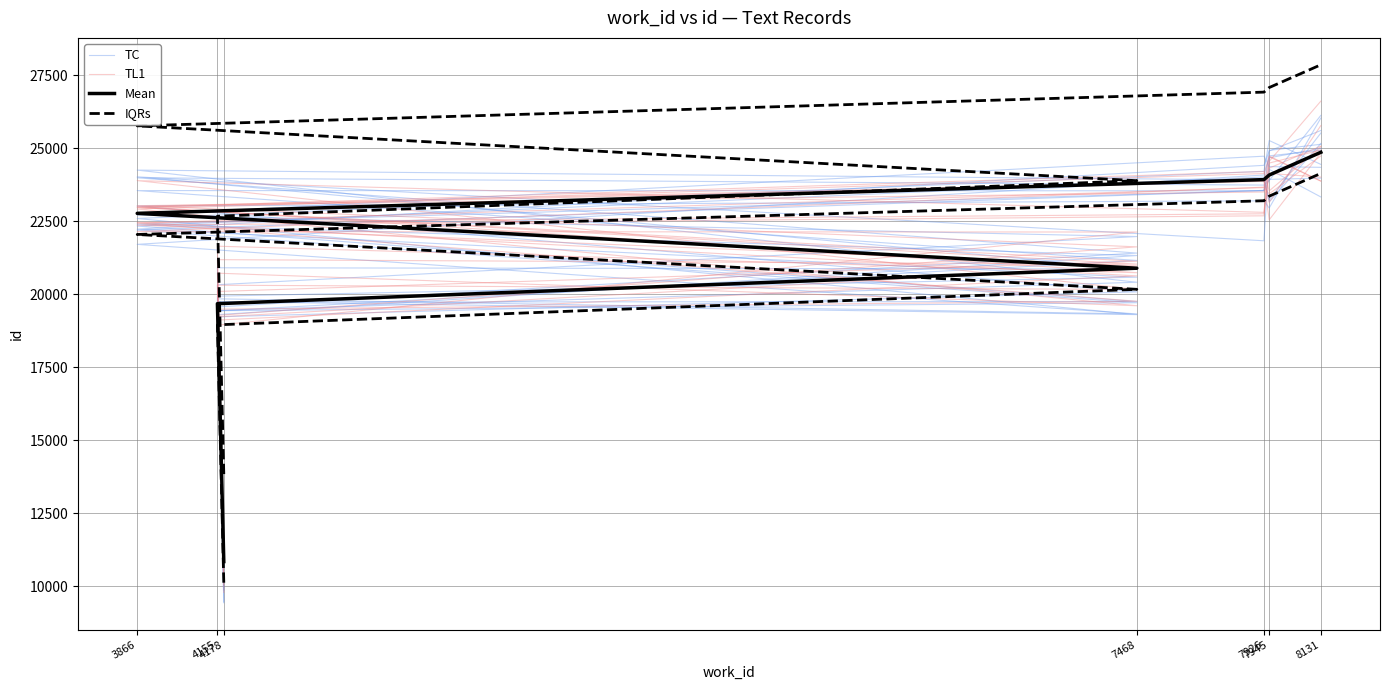

Rank the series at 3866 from lowest to highest value.

Mean, TL1, TC, IQRs